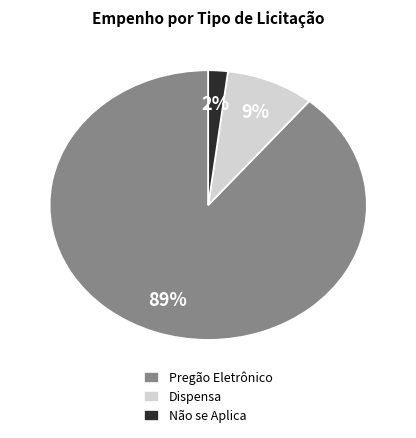

Is there a majority slice in this chart?

Yes